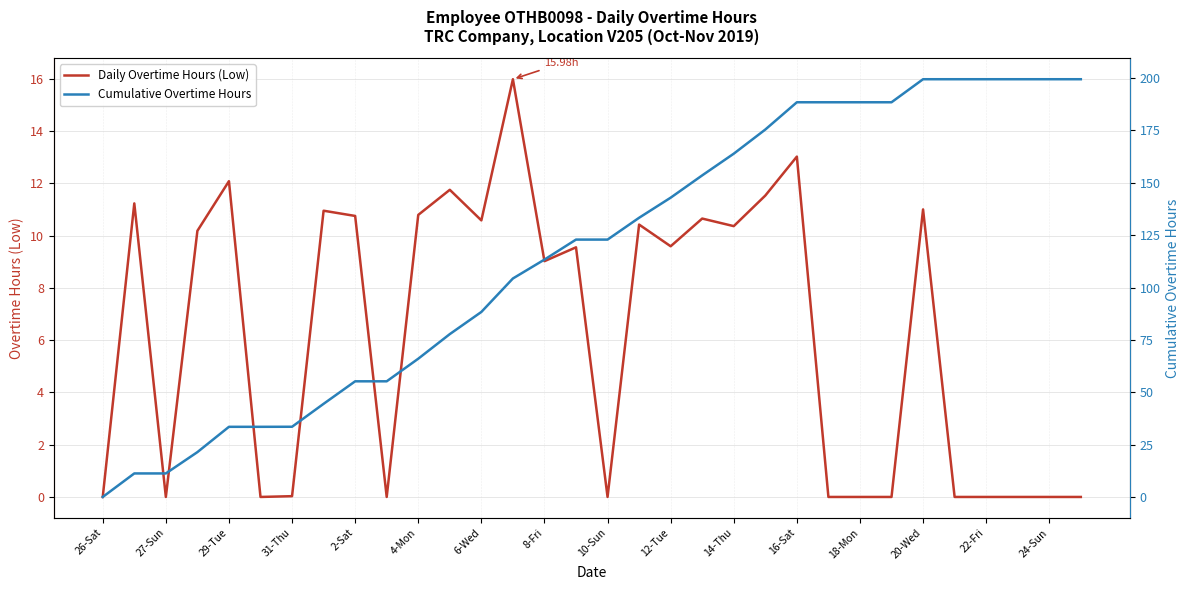

What is the value of the Cumulative Overtime Hours point at the 19th from the left?

142.9